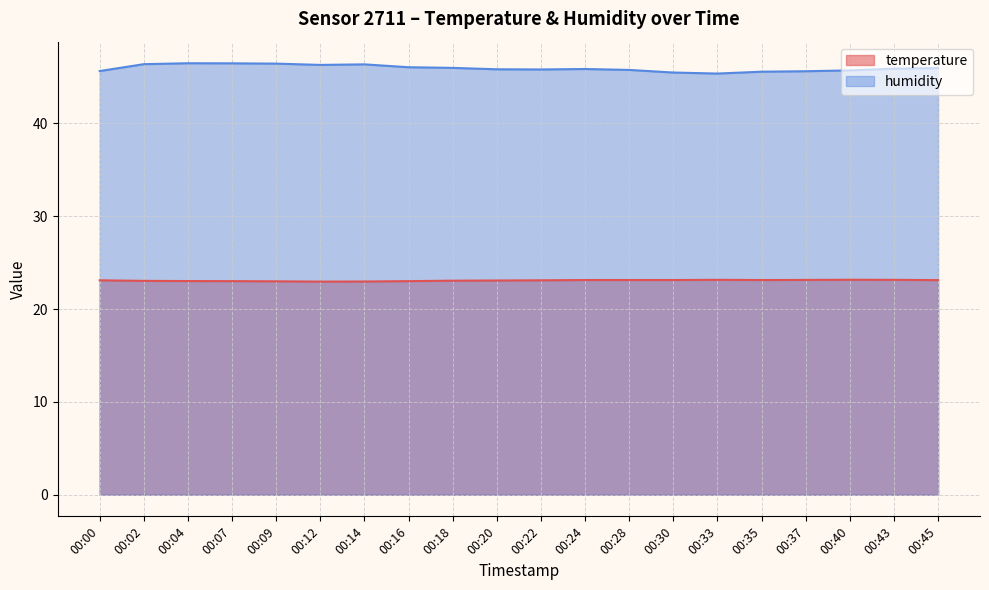

At which label does humidity reach its peak?

00:04